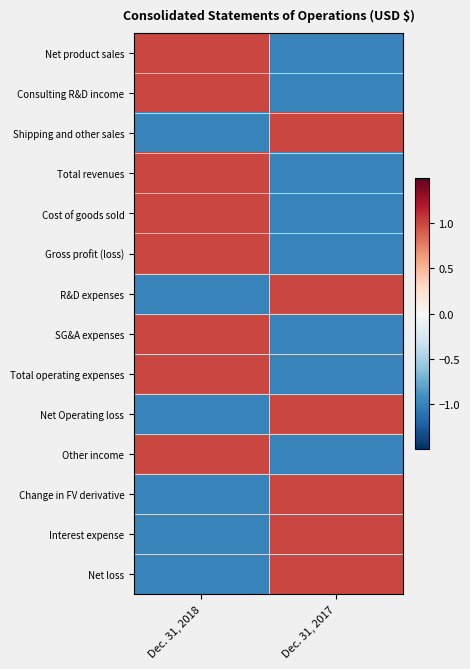

What is the spread (max minus min) of values at Dec. 31, 2017?

2